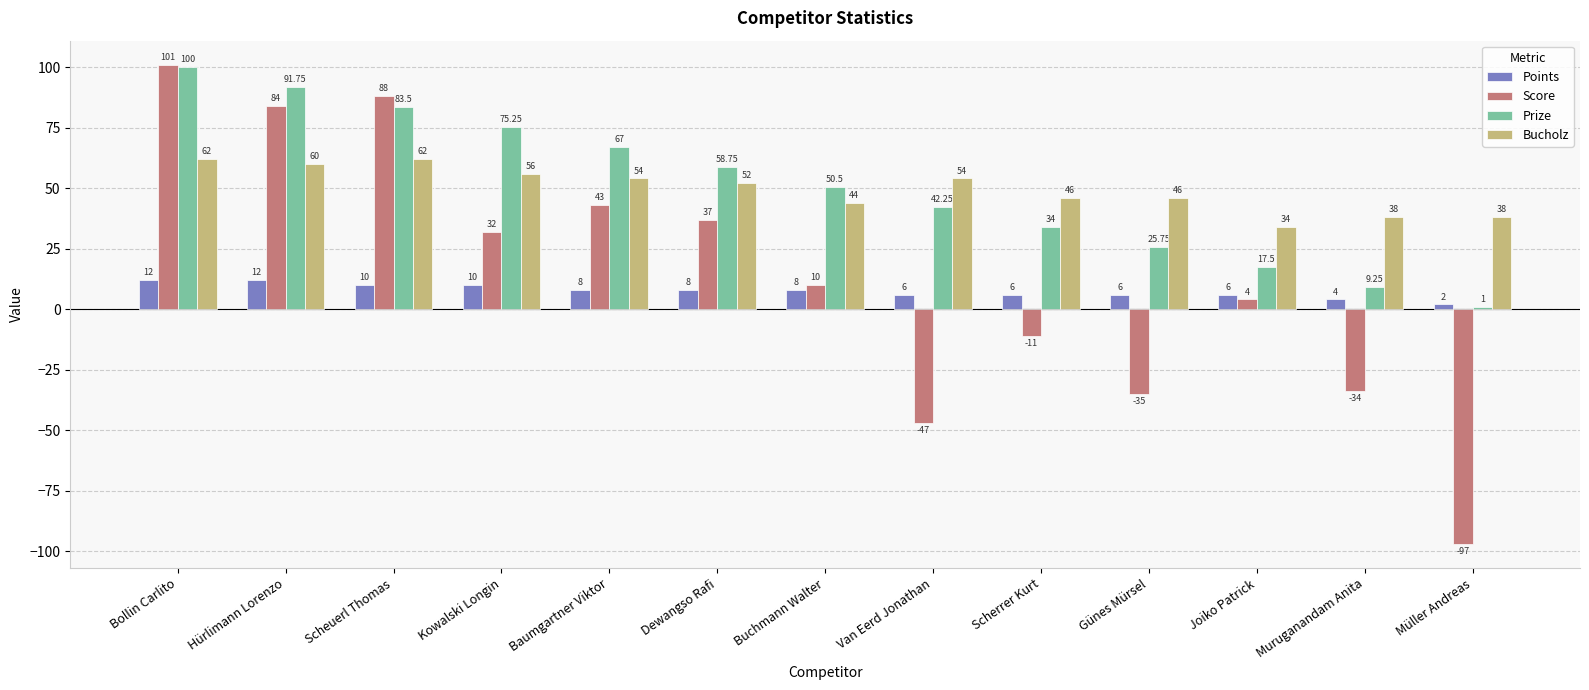

At which label is Prize closest to 50?

Buchmann Walter